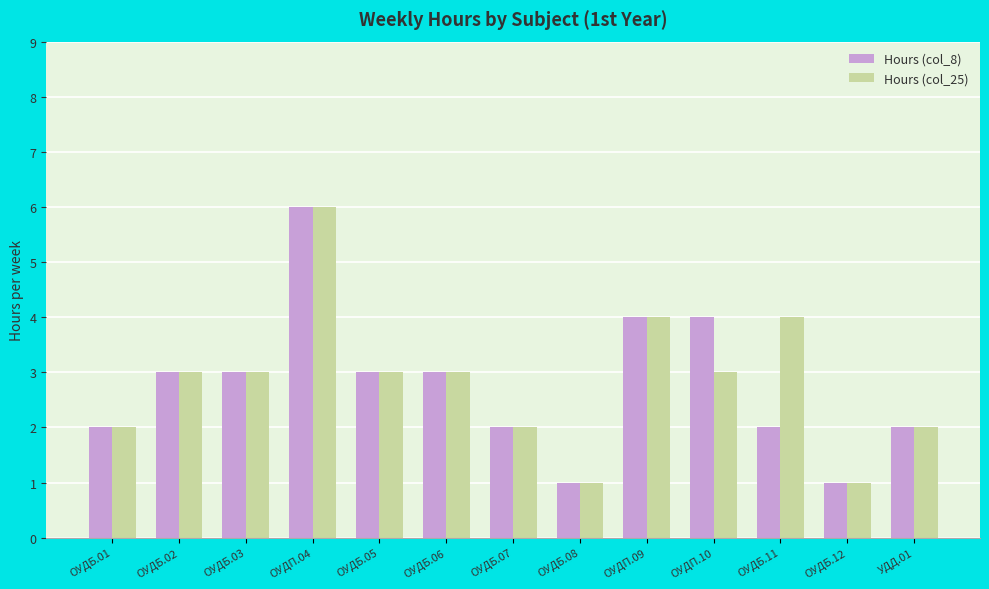

What is the difference between the maximum and minimum values in the Hours (col_8) series?

5